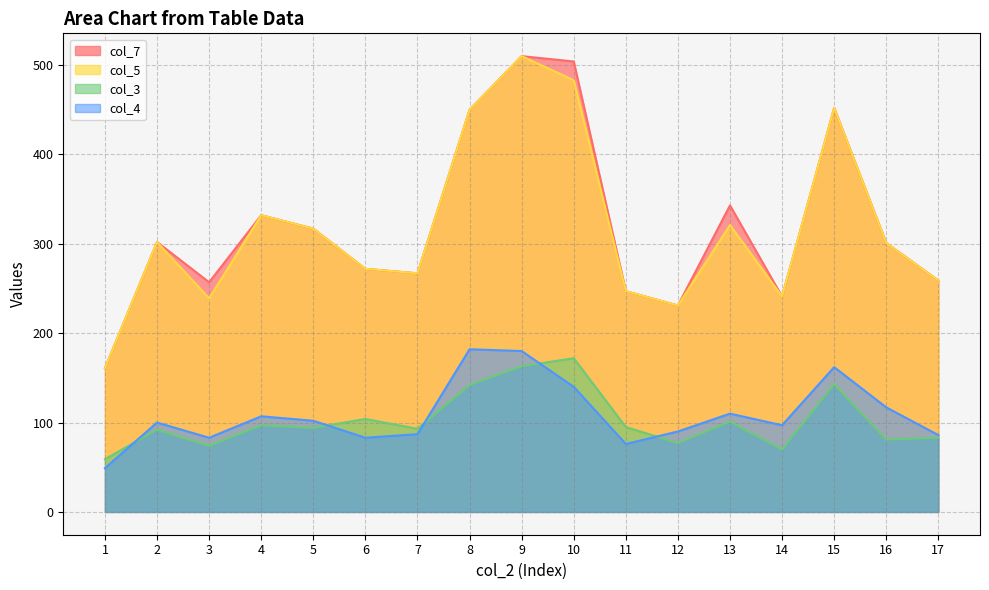

True or false: col_4 and col_5 cross at least once.

False